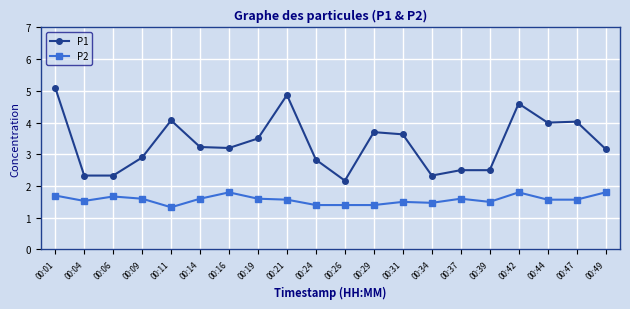

Reading left to right, transcribe all the data shown in this chart.

P1: 5.1	2.3	2.3	2.9	4.1	3.2	3.2	3.5	4.9	2.8	2.2	3.7	3.6	2.3	2.5	2.5	4.6	4.0	4.0	3.2
P2: 1.7	1.5	1.7	1.6	1.3	1.6	1.8	1.6	1.6	1.4	1.4	1.4	1.5	1.5	1.6	1.5	1.8	1.6	1.6	1.8